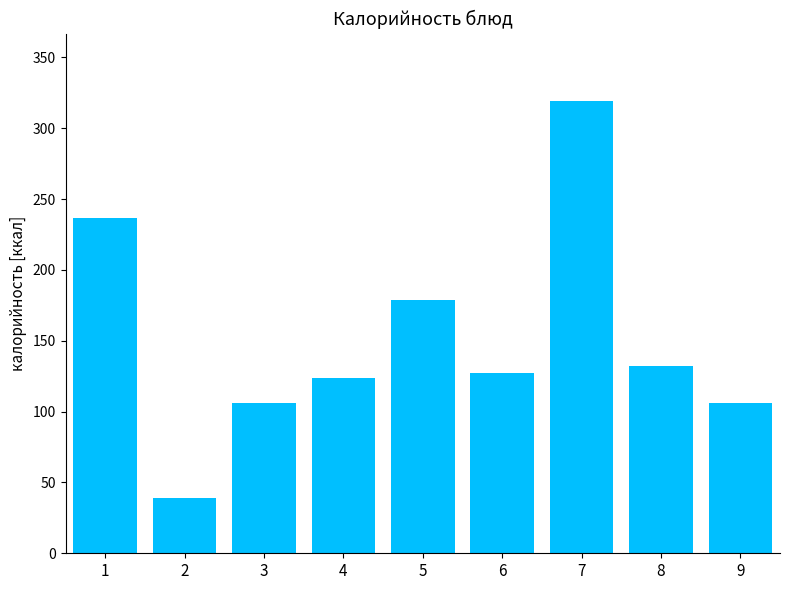

What is the value of the 6th bar from the left?

127